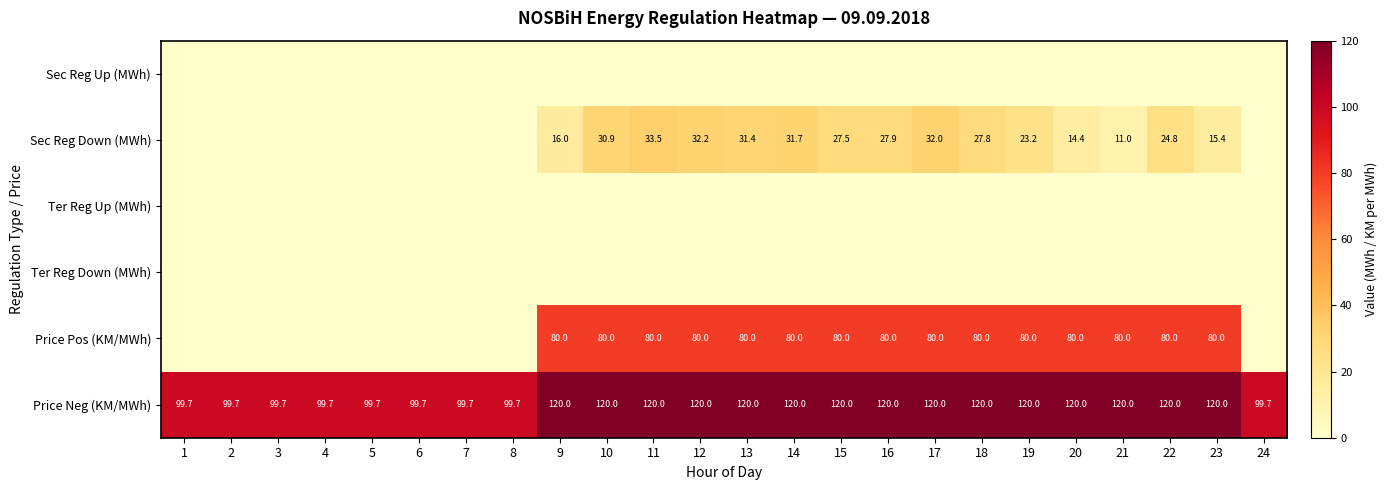

What value does the Price Neg (KM/MWh) series have at 2?

99.7